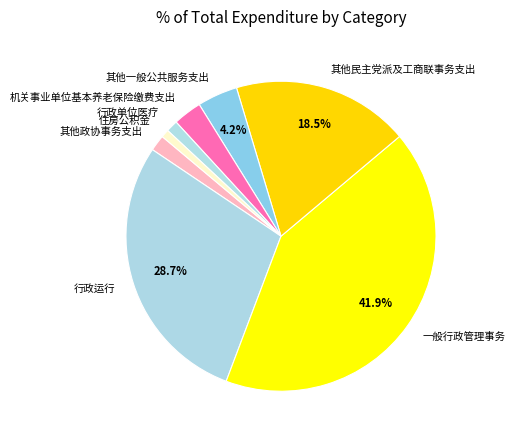

Is there any slice that represents more than half of the pie?

No